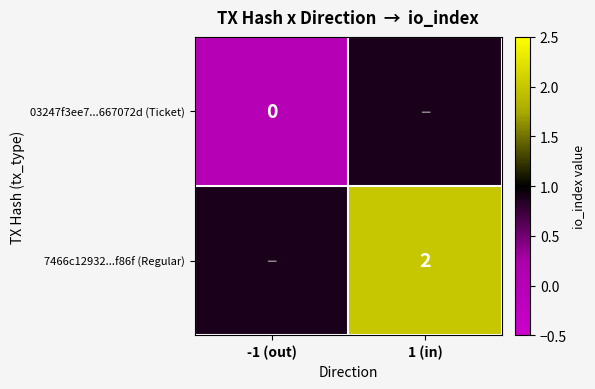

True or false: 7466c12932...f86f (Regular) has a value of 1 at 1 (in).

False